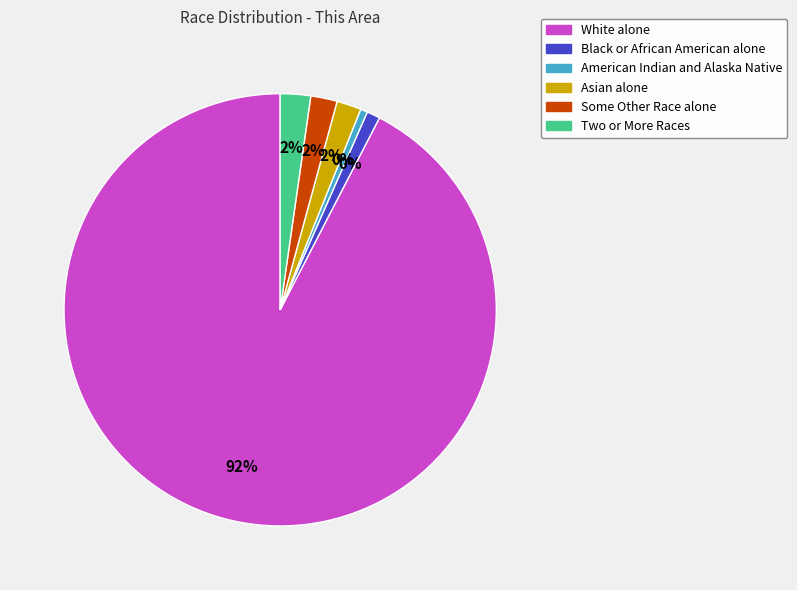

Which category has the biggest portion of the pie?

White alone